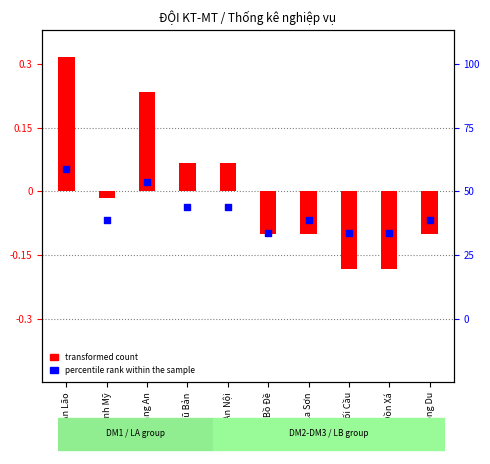

Which has a higher value, Vũ Bản or An Lão?

An Lão